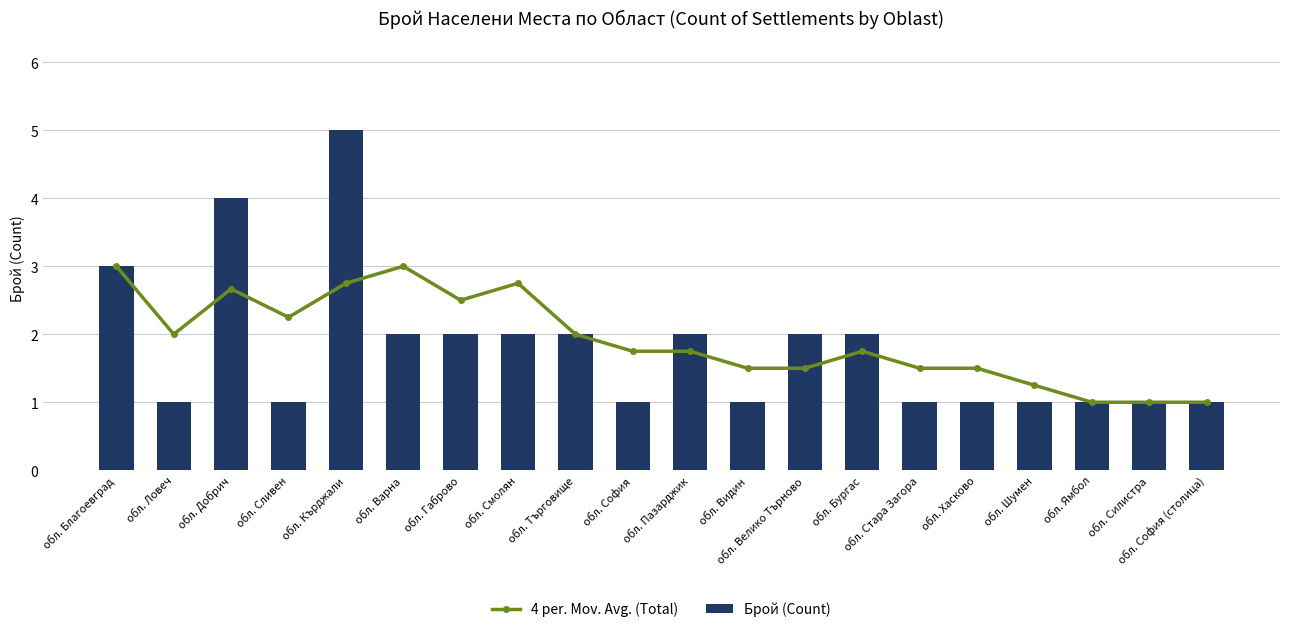

What is the difference between the highest and lowest values at обл. Габрово?

0.5